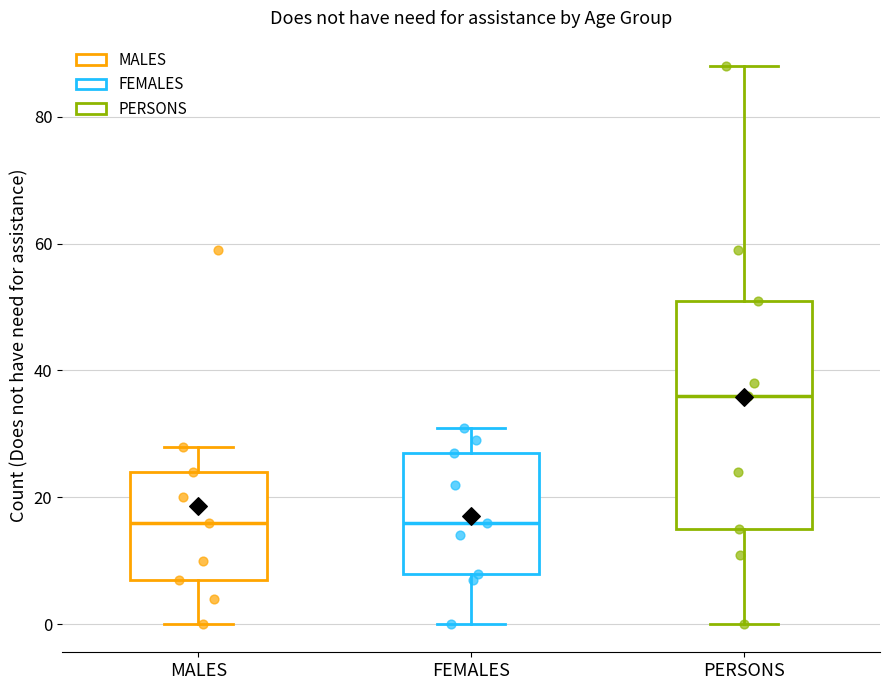

Which box has the highest median line?

PERSONS